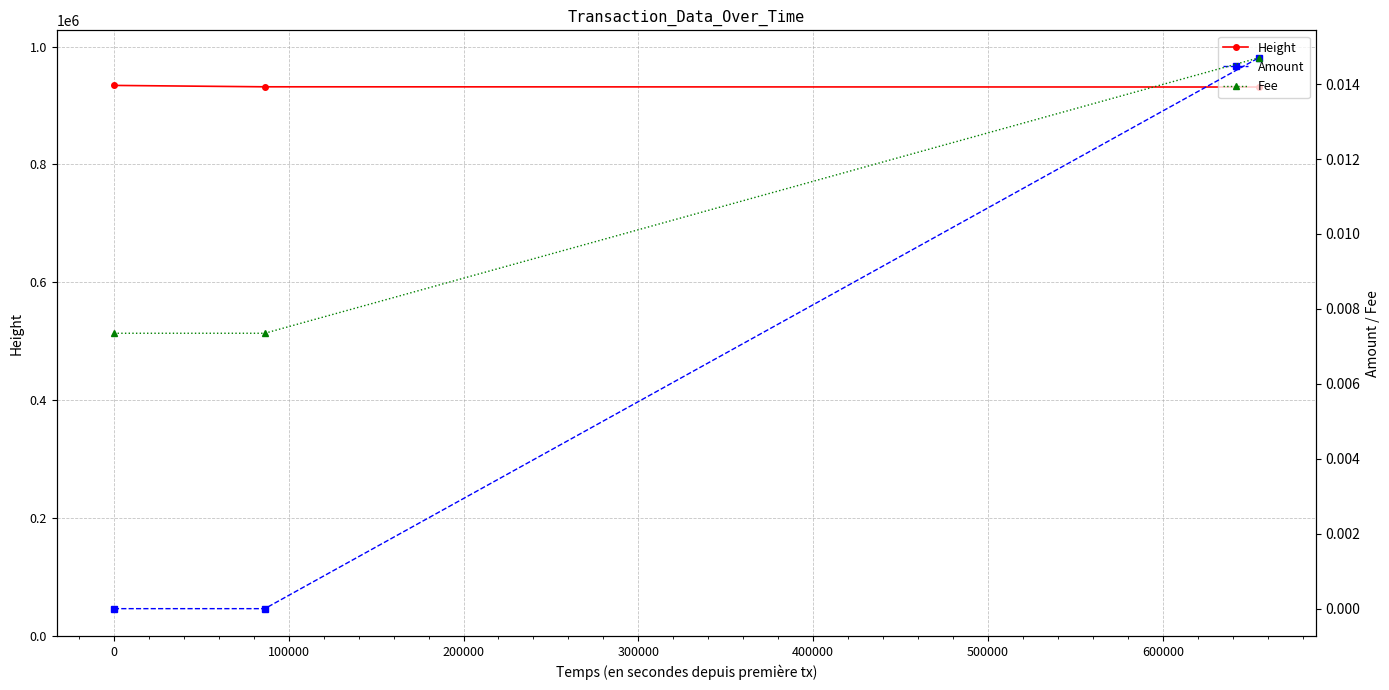

What are all the series names shown in the legend?

Height, Amount, Fee